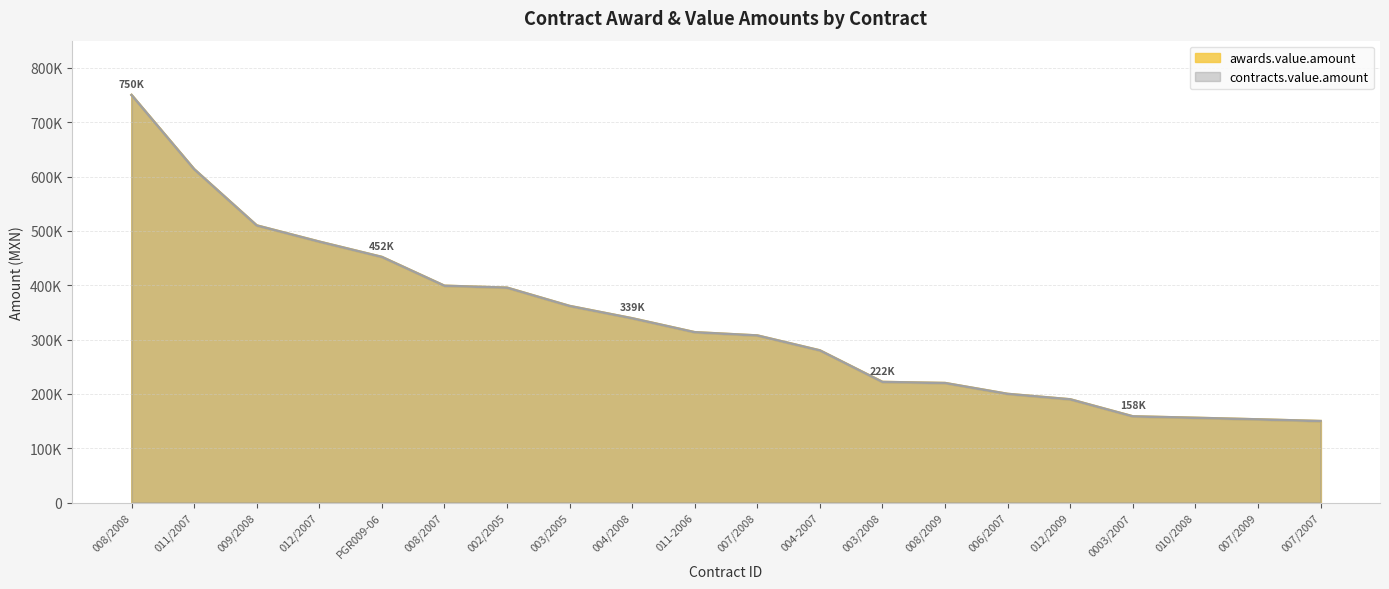

What is the average value of the contracts.value.amount series?

332592.3